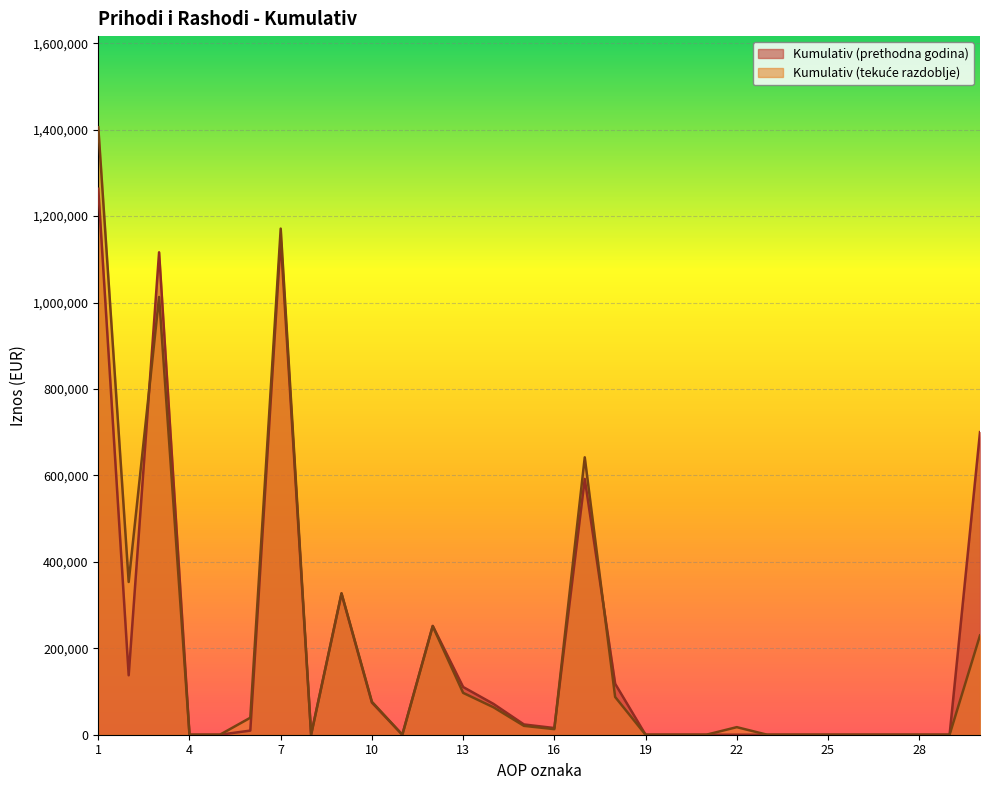

Which series ends up on top after the final intersection of Kumulativ (tekuće razdoblje) and Kumulativ (prethodna godina)?

Kumulativ (prethodna godina)